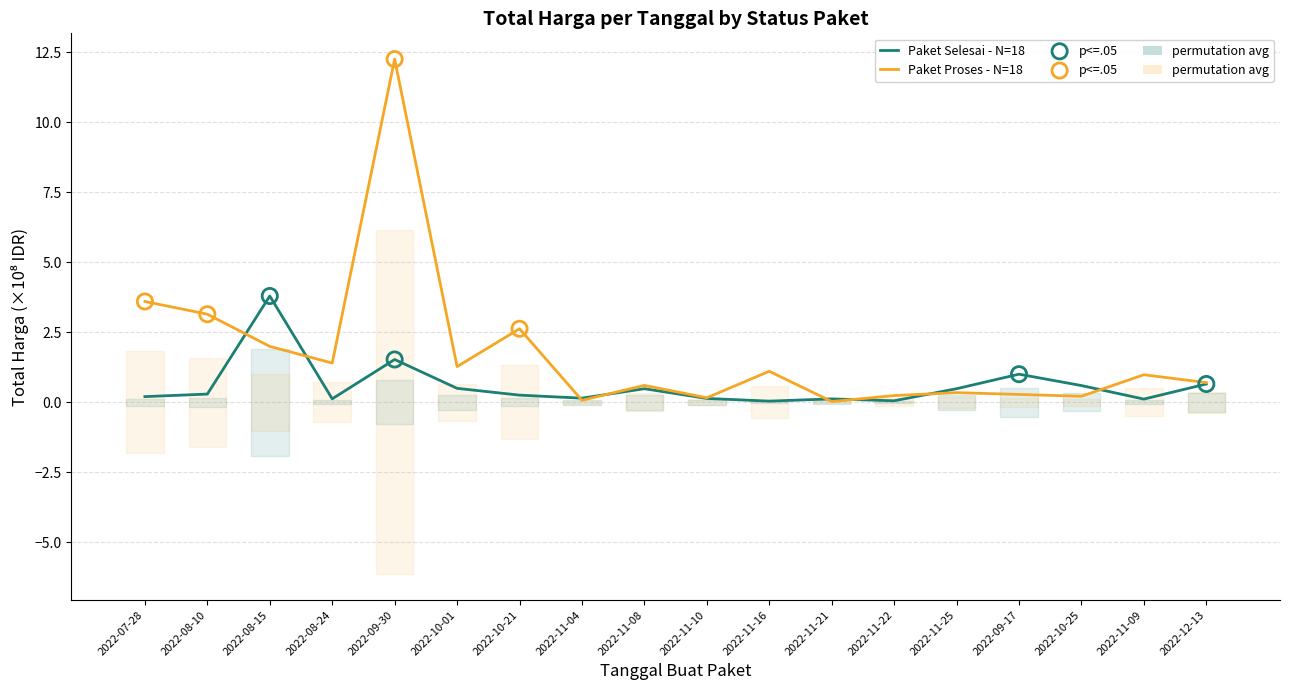

Is the value of Paket Proses at 2022-11-22 greater than the value of Paket Selesai at 2022-09-17?

No